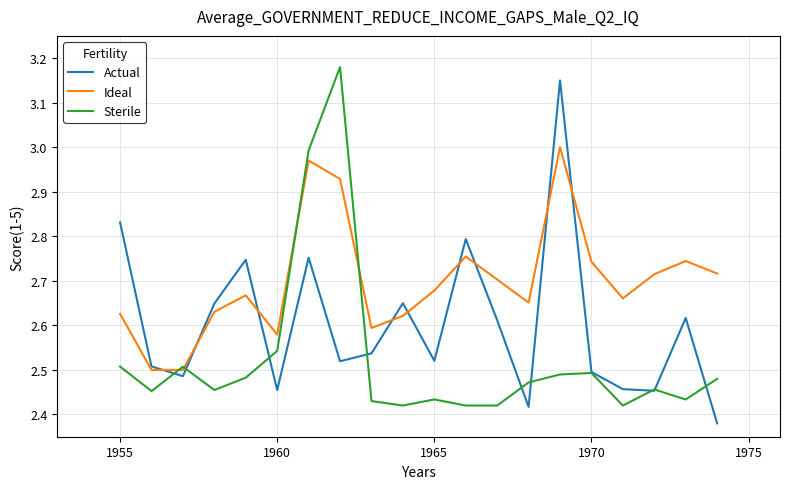

List the series in order of their overall mean, lowest first.

Sterile, Actual, Ideal